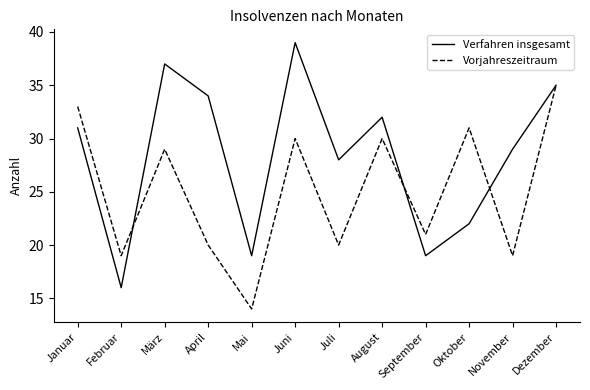

At which category does the chart reach its minimum across all series?

Mai